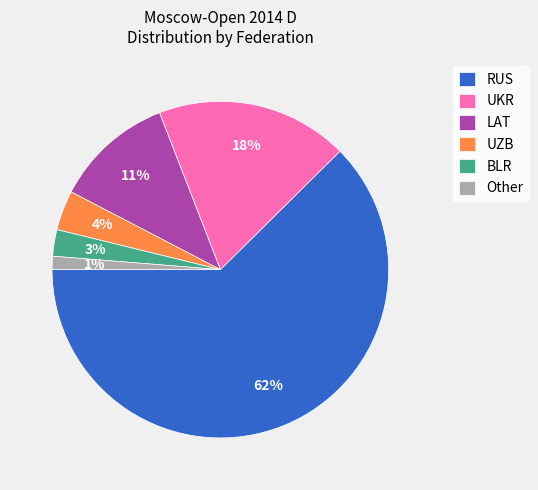

Which category accounts for the majority?

RUS